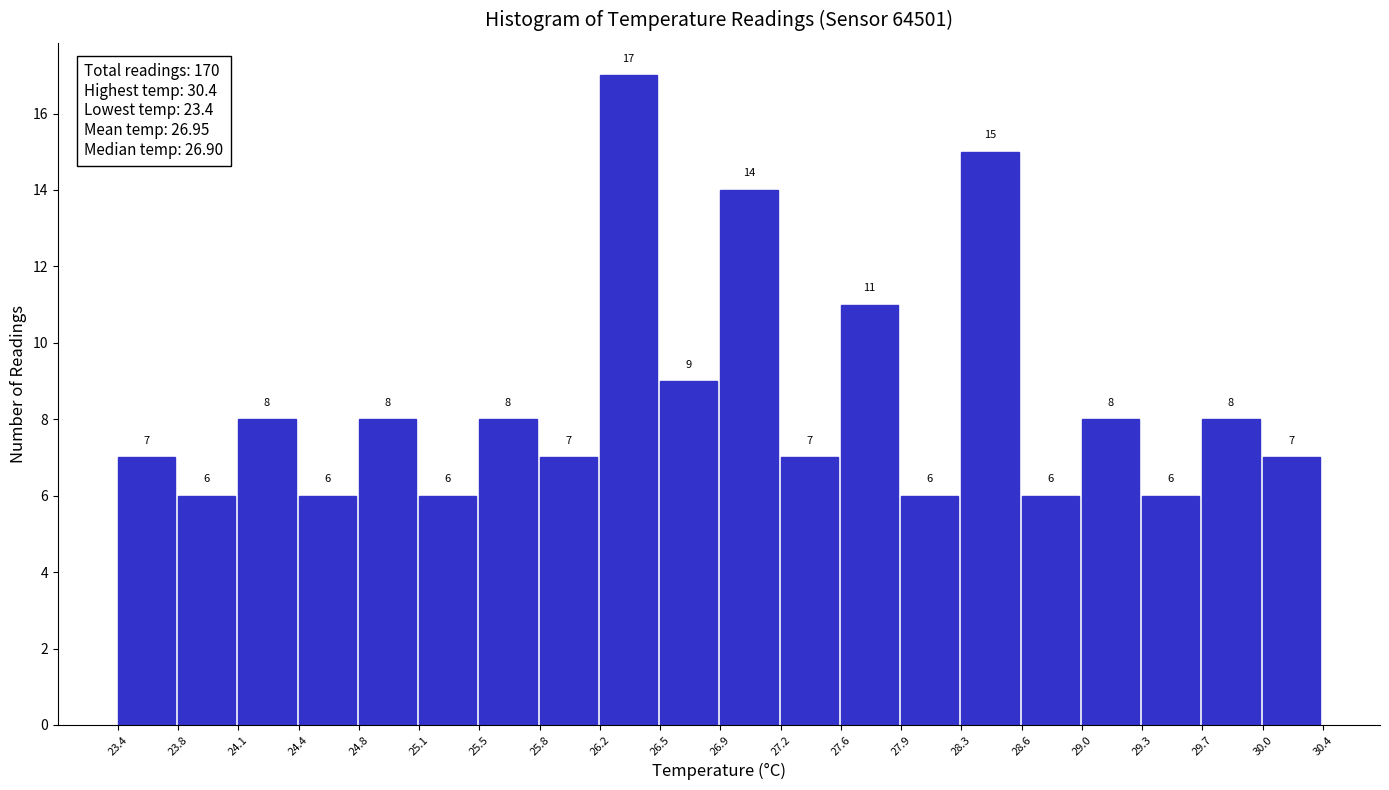

Reading left to right, transcribe this chart: for each bar, give the range it covers on the x-axis and its height.

23.4 to 23.8: 7
23.8 to 24.1: 6
24.1 to 24.4: 8
24.4 to 24.8: 6
24.8 to 25.1: 8
25.1 to 25.5: 6
25.5 to 25.8: 8
25.8 to 26.2: 7
26.2 to 26.5: 17
26.5 to 26.9: 9
26.9 to 27.2: 14
27.2 to 27.6: 7
27.6 to 27.9: 11
27.9 to 28.3: 6
28.3 to 28.6: 15
28.6 to 29.0: 6
29.0 to 29.3: 8
29.3 to 29.7: 6
29.7 to 30.0: 8
30.0 to 30.4: 7